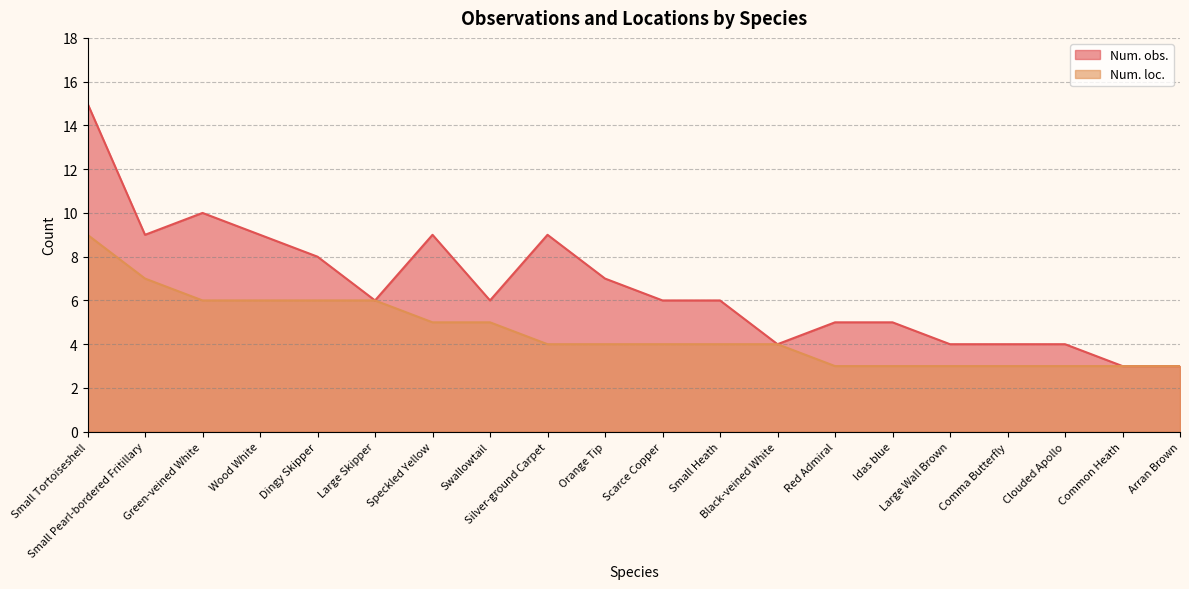

Reading right to left, extract all data points from this chart.

Num. obs.: Arran Brown=3	Common Heath=3	Clouded Apollo=4	Comma Butterfly=4	Large Wall Brown=4	Idas blue=5	Red Admiral=5	Black-veined White=4	Small Heath=6	Scarce Copper=6	Orange Tip=7	Silver-ground Carpet=9	Swallowtail=6	Speckled Yellow=9	Large Skipper=6	Dingy Skipper=8	Wood White=9	Green-veined White=10	Small Pearl-bordered Fritillary=9	Small Tortoiseshell=15
Num. loc.: Arran Brown=3	Common Heath=3	Clouded Apollo=3	Comma Butterfly=3	Large Wall Brown=3	Idas blue=3	Red Admiral=3	Black-veined White=4	Small Heath=4	Scarce Copper=4	Orange Tip=4	Silver-ground Carpet=4	Swallowtail=5	Speckled Yellow=5	Large Skipper=6	Dingy Skipper=6	Wood White=6	Green-veined White=6	Small Pearl-bordered Fritillary=7	Small Tortoiseshell=9